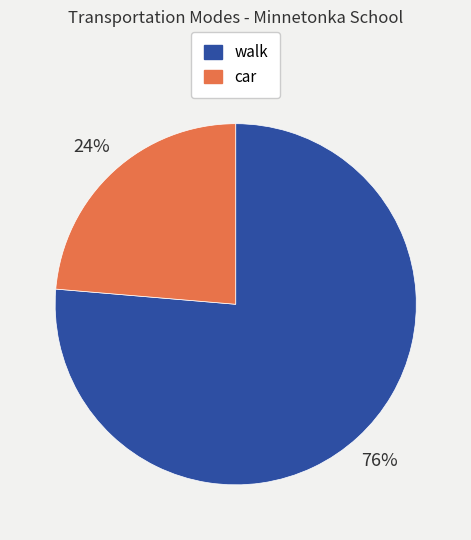

Does any single category account for the majority?

Yes